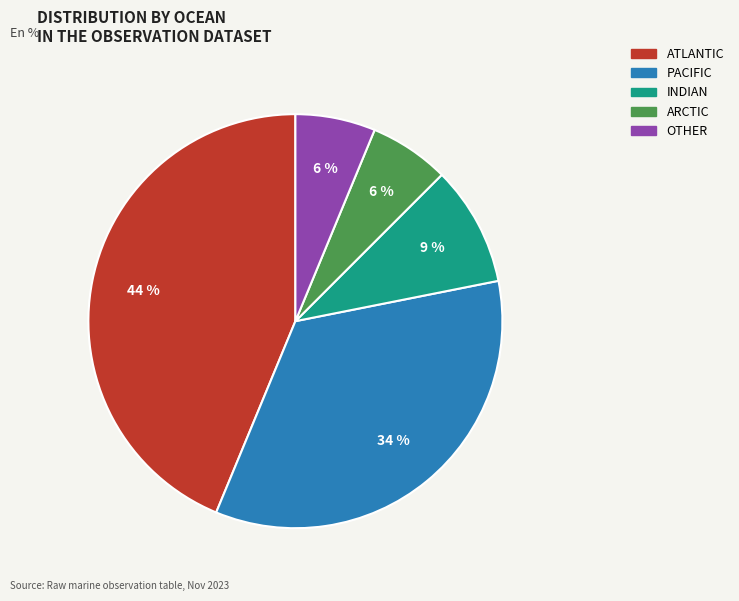

To the nearest percent, what portion does PACIFIC represent?

34%